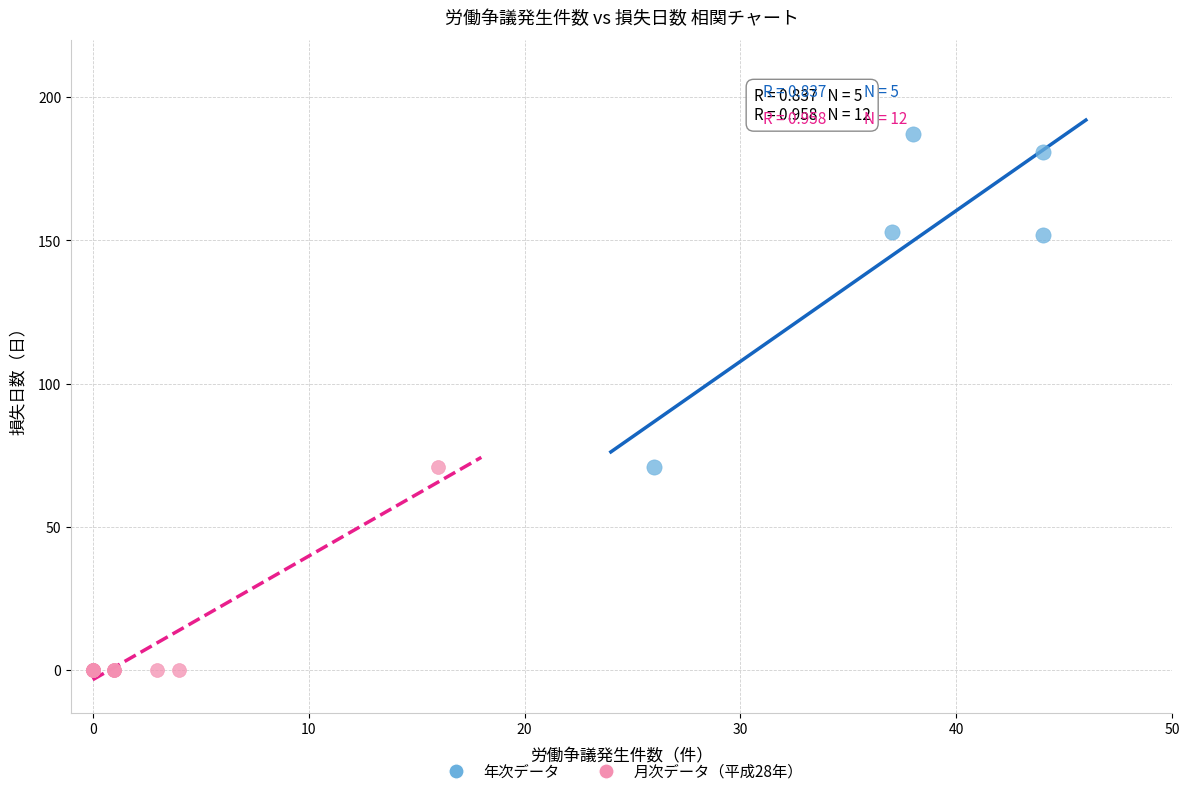

Which series contains the lowest Y value?

月次データ（平成28年）